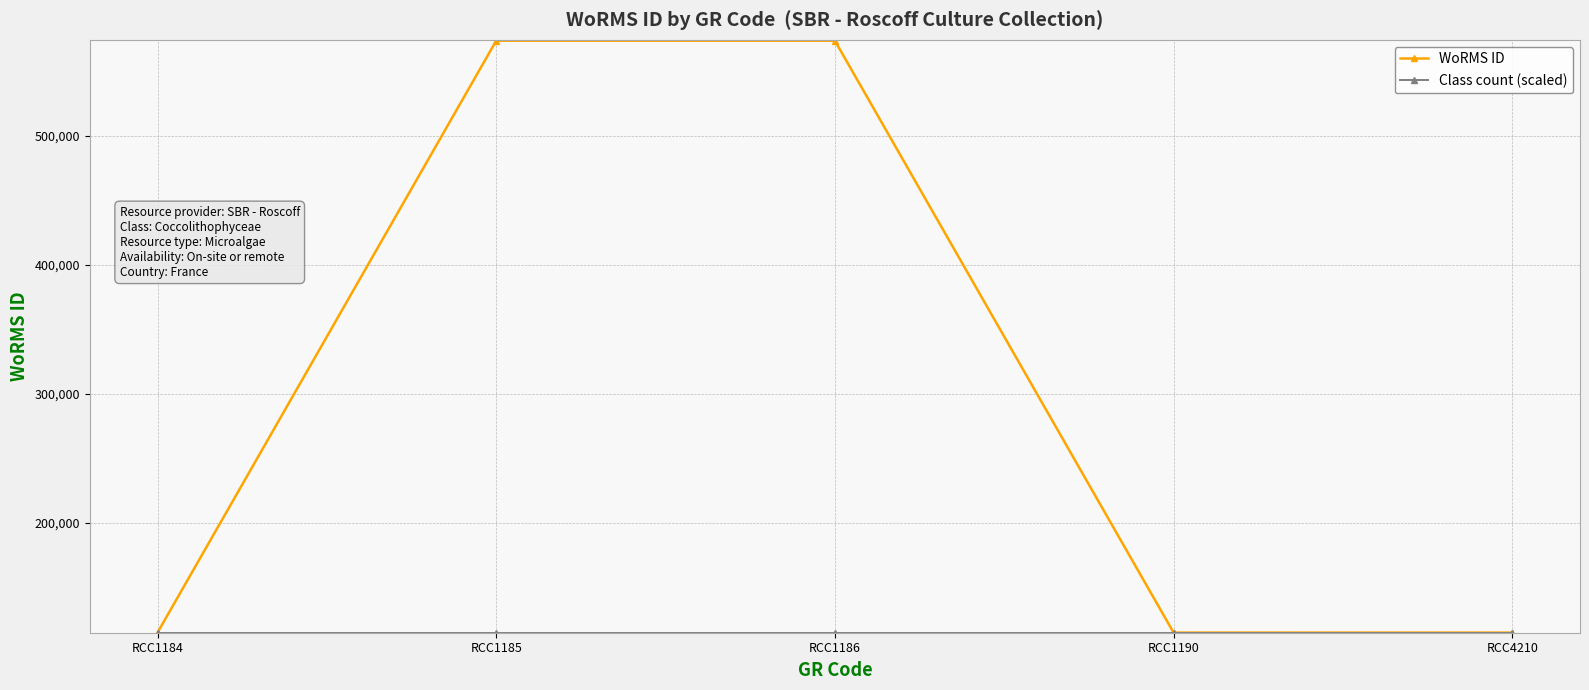

At which label is WoRMS ID closest to 344463?

RCC1190